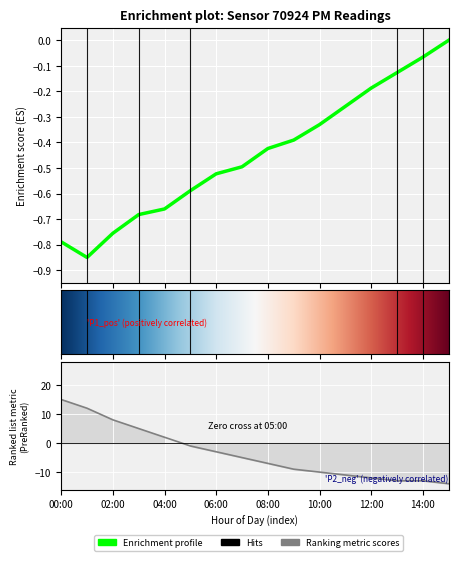

What position from the left is 03:00?

4